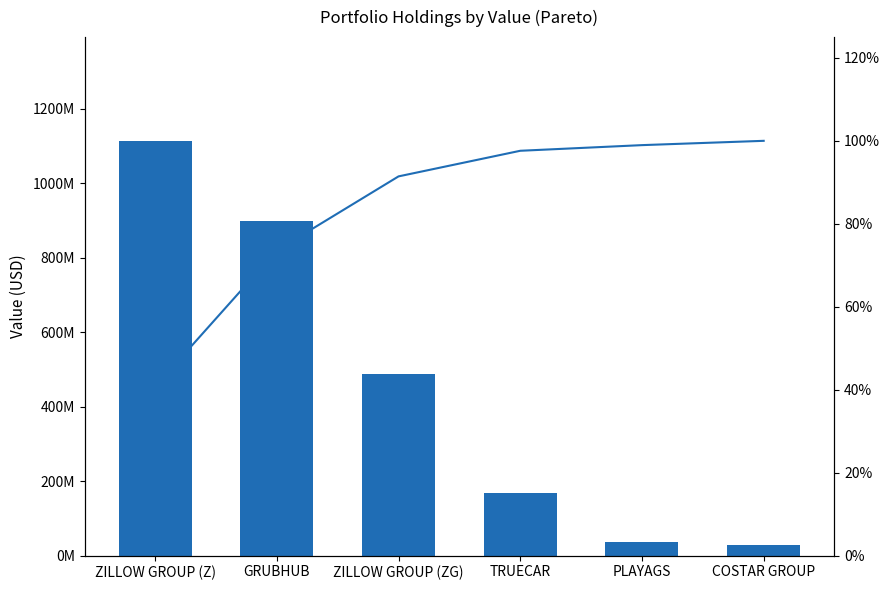

What is the value of the Cumulative % bar at the 4th from the left?

97.6